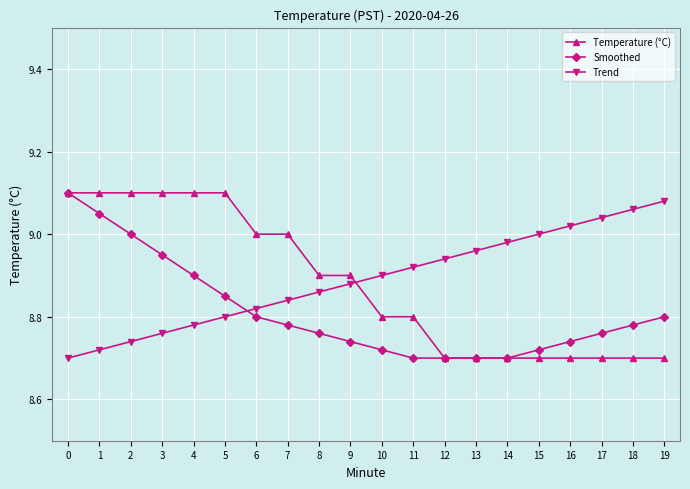

How many intersections are there between Smoothed and Trend?

1